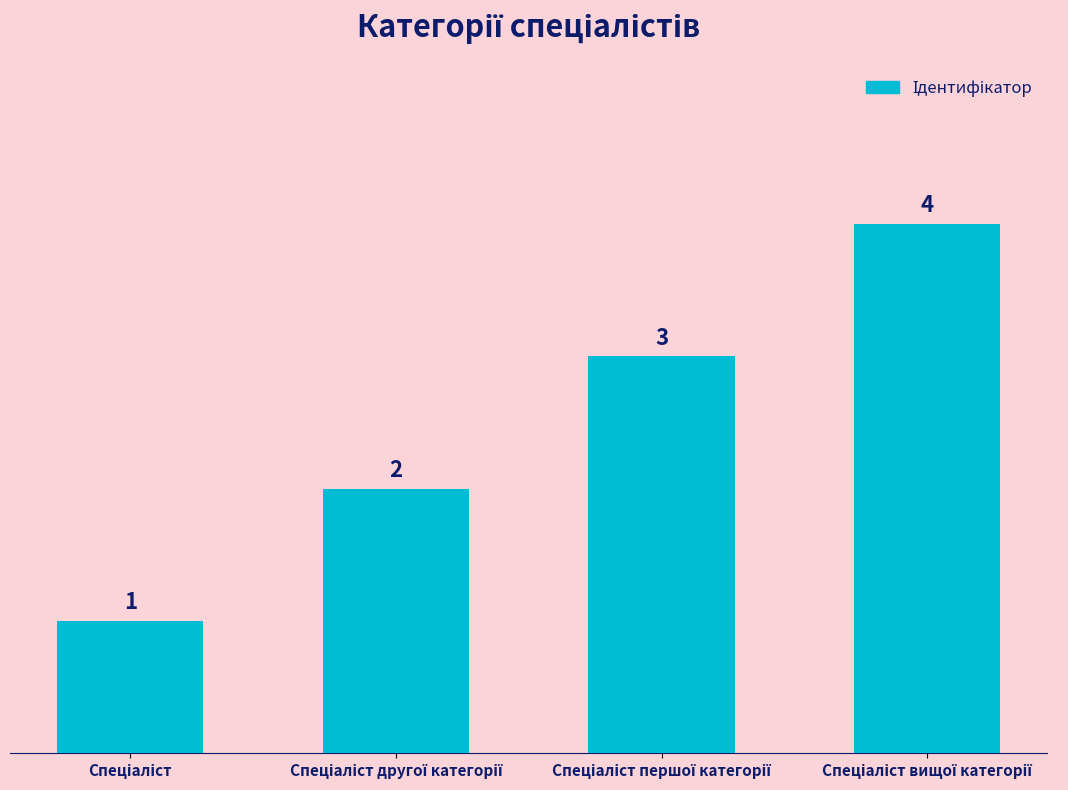

How many values are below 3?

2